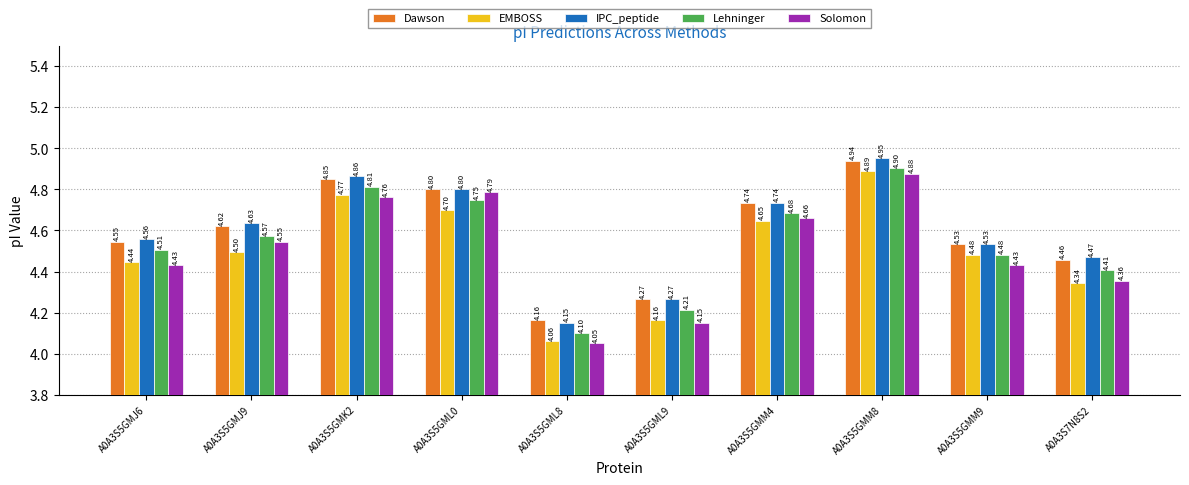

List the series in order of their peak value, highest first.

IPC_peptide, Dawson, Lehninger, EMBOSS, Solomon